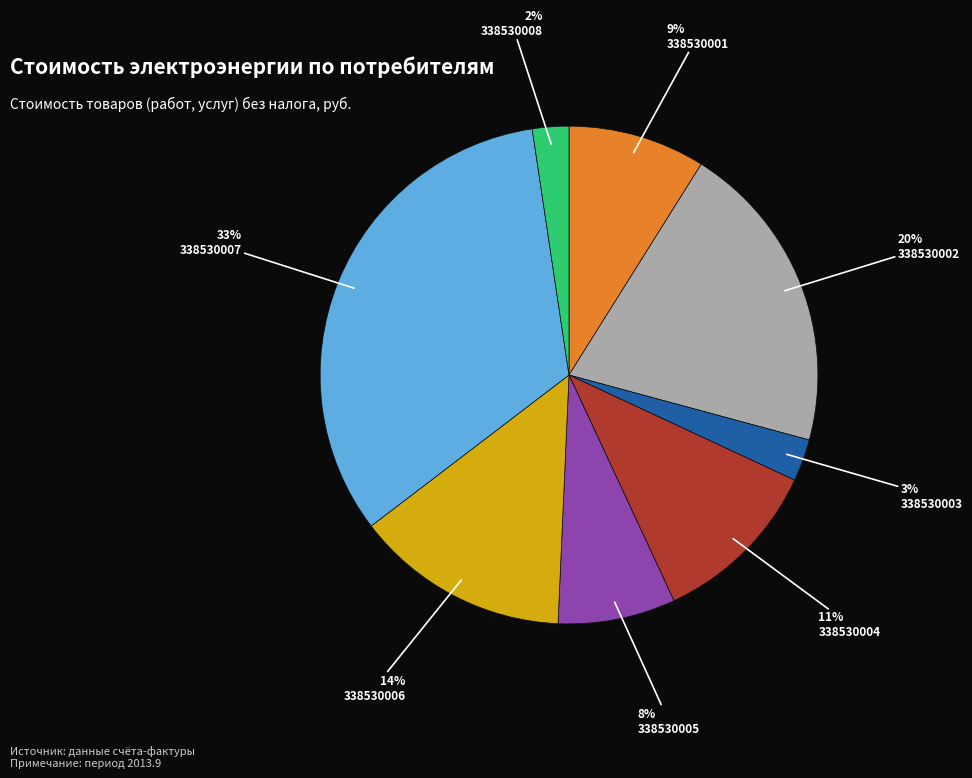

Is there a majority slice in this chart?

No